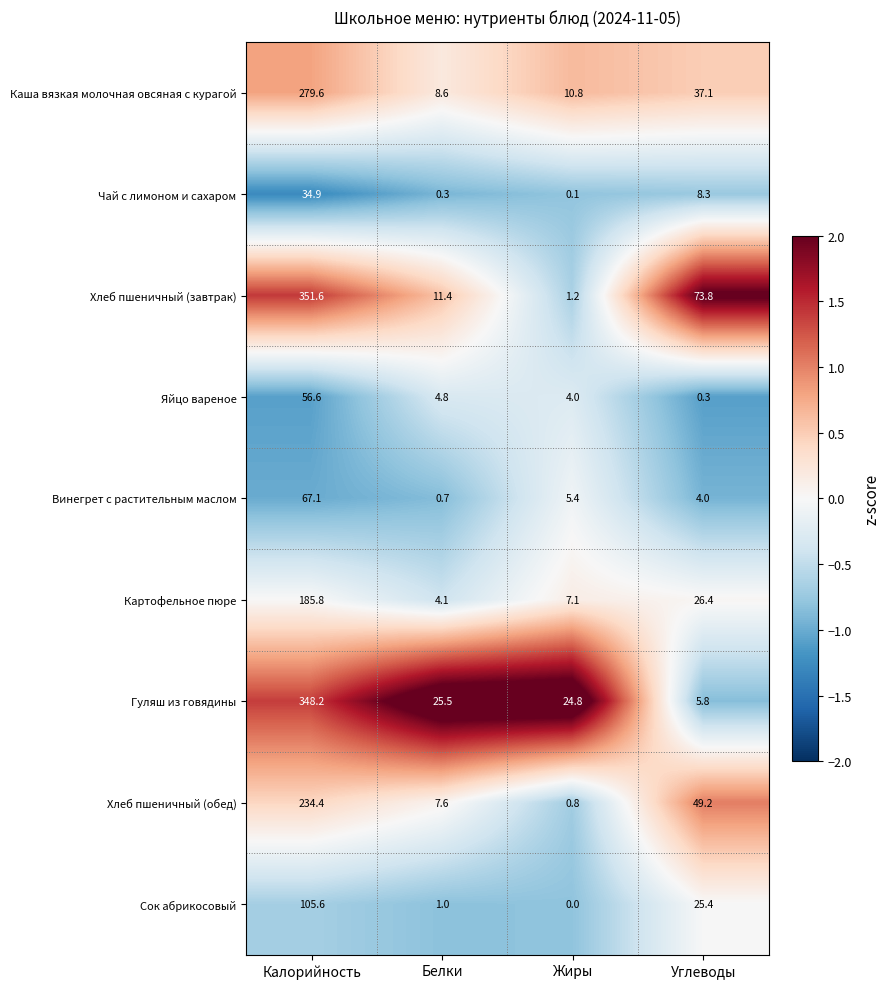

At which category is the sum across all series the highest?

Калорийность